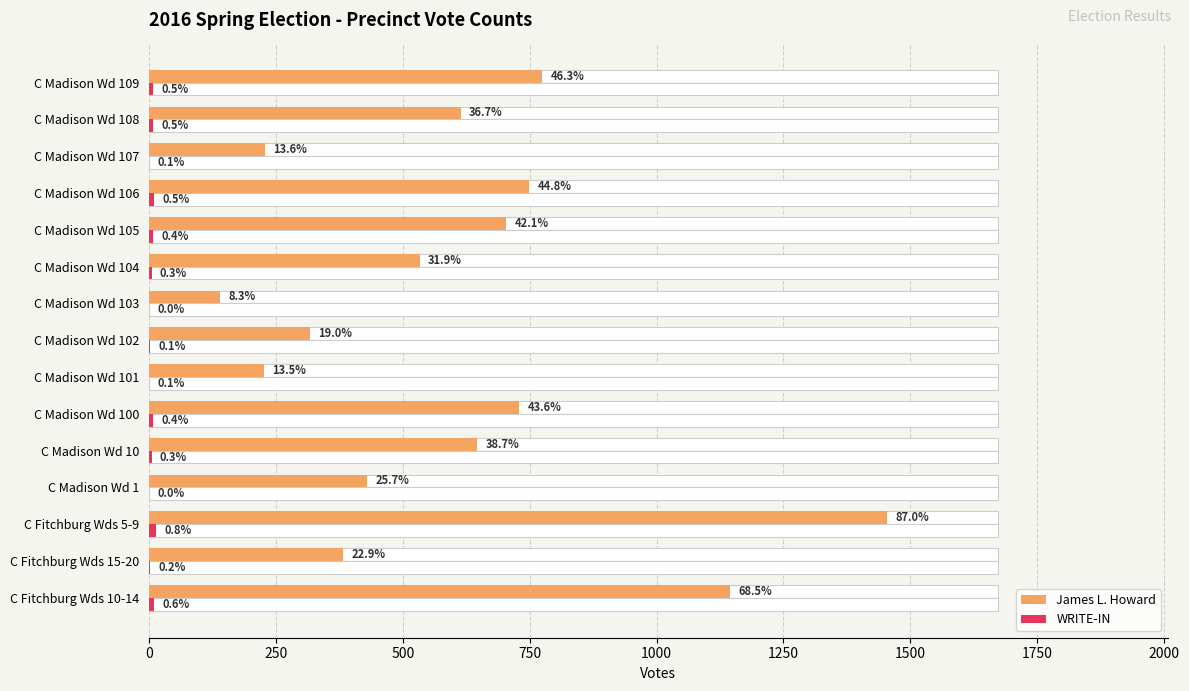

Which series has the largest total across all categories?

James L. Howard